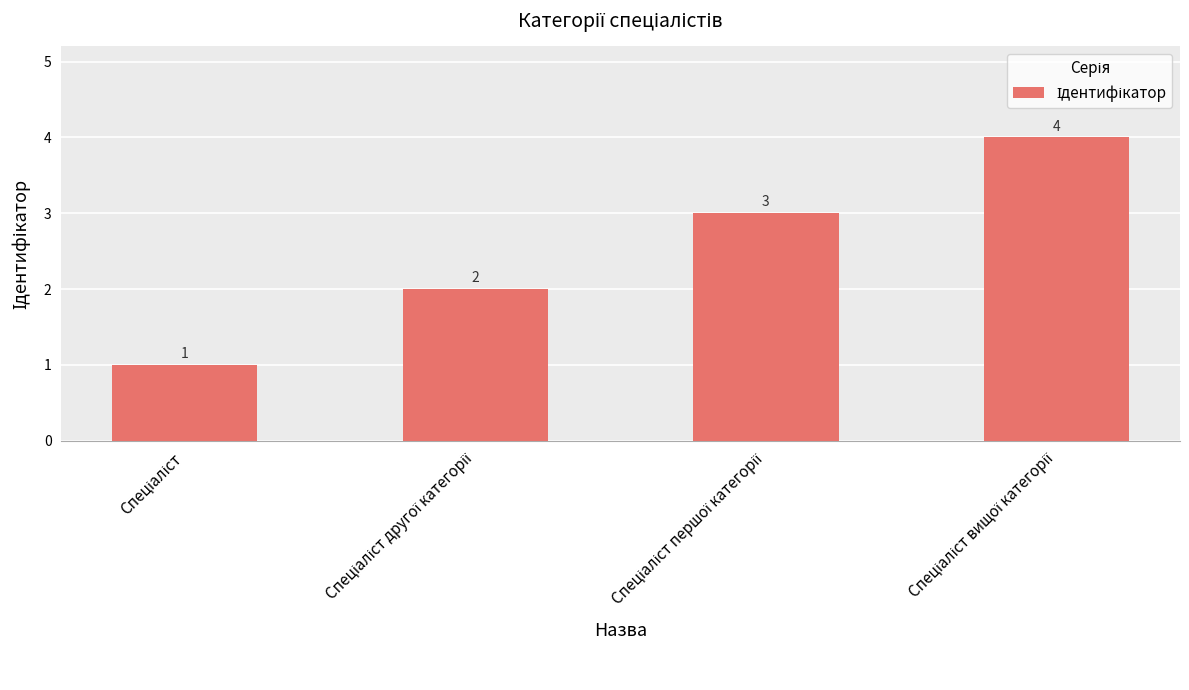

What is the sum of all values?

10